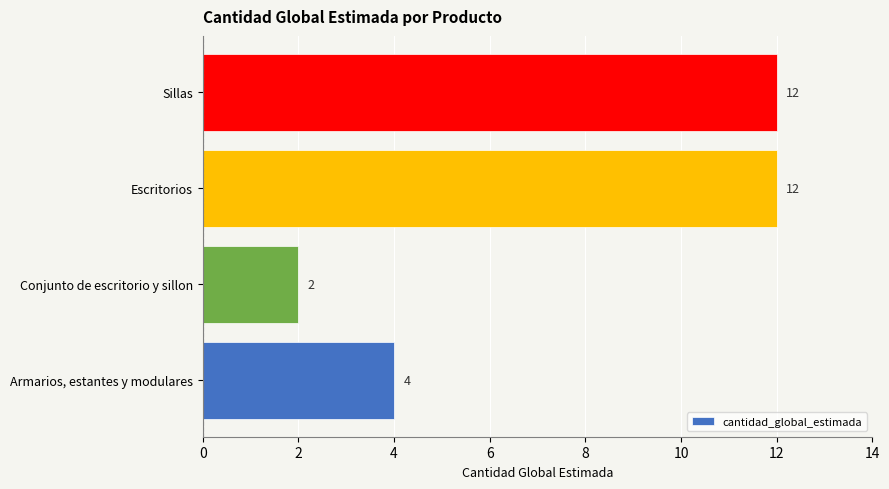

Which category has the lowest value across all series?

Conjunto de escritorio y sillon